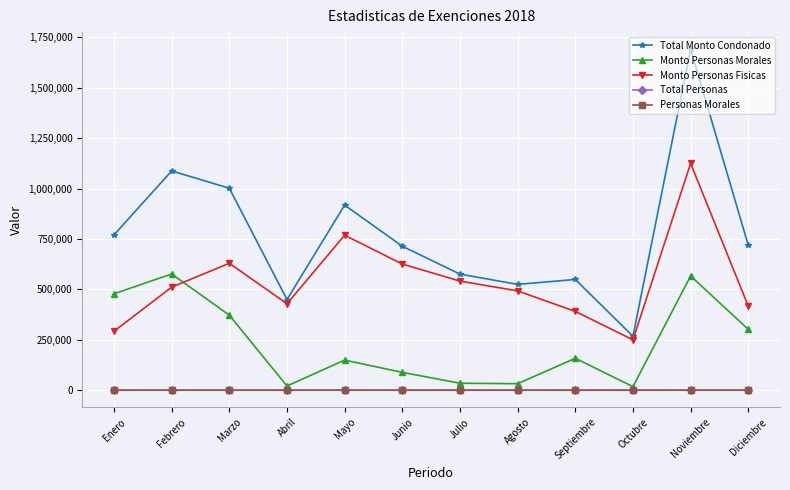

What is the label of the 5th point from the right?

Agosto